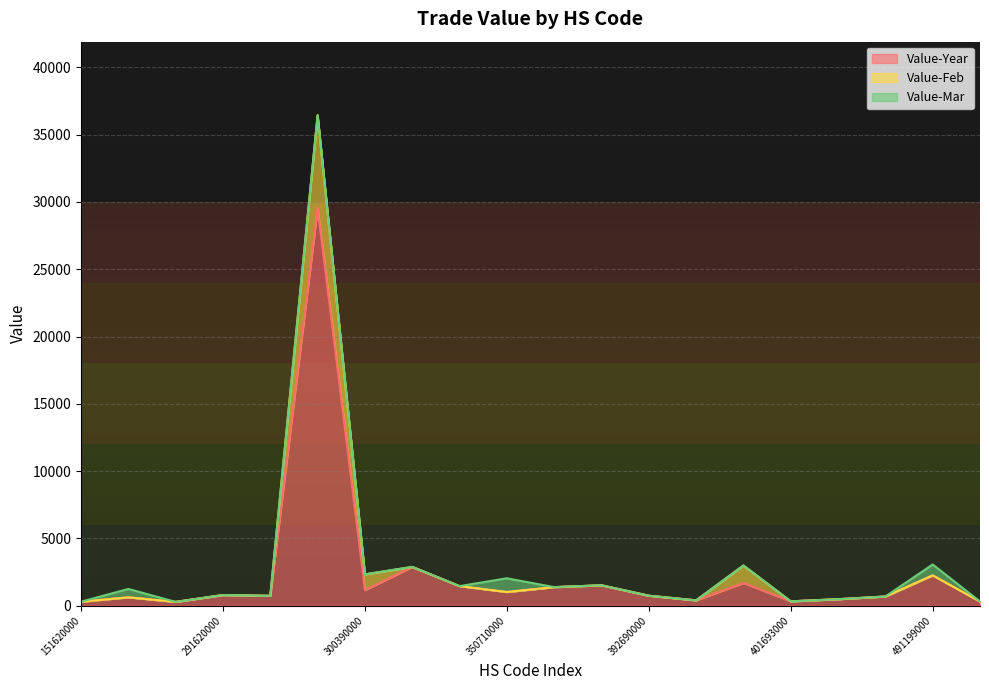

True or false: Value-Year and Value-Feb intersect in this chart.

False